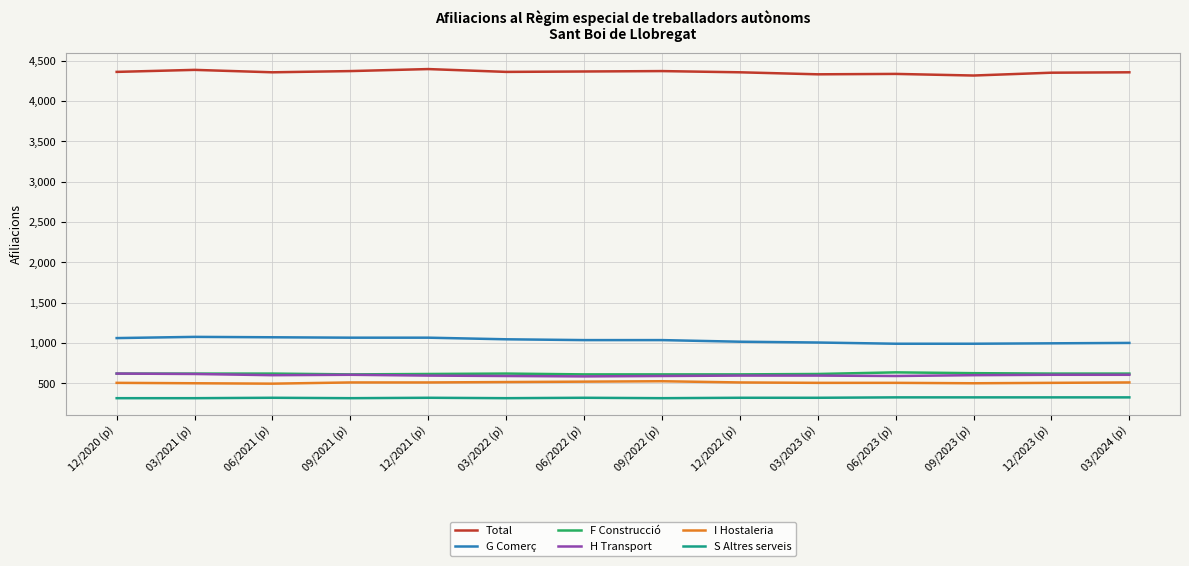

True or false: Total and H Transport intersect in this chart.

False